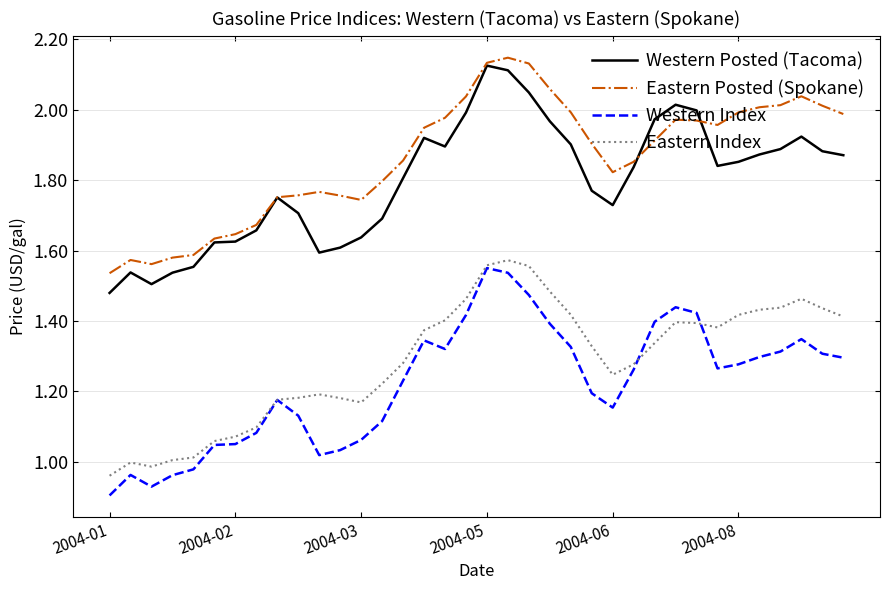

What is the difference between the maximum and minimum values in the Eastern Posted (Spokane) series?

0.6